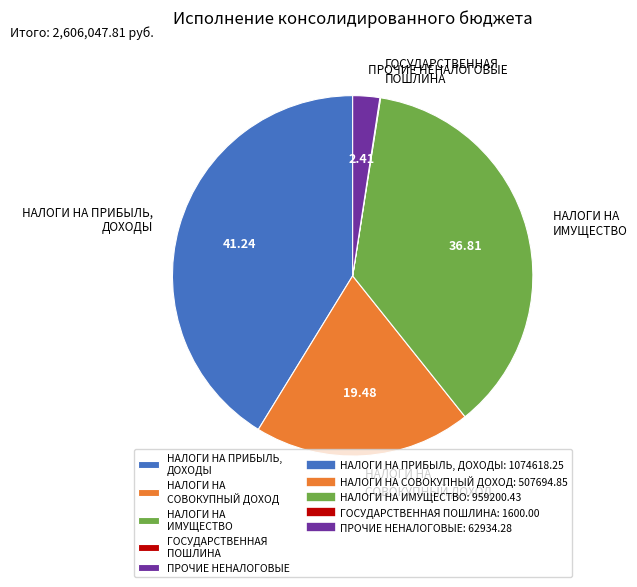

True or false: НАЛОГИ НА СОВОКУПНЫЙ ДОХОД accounts for 19% of the total.

True